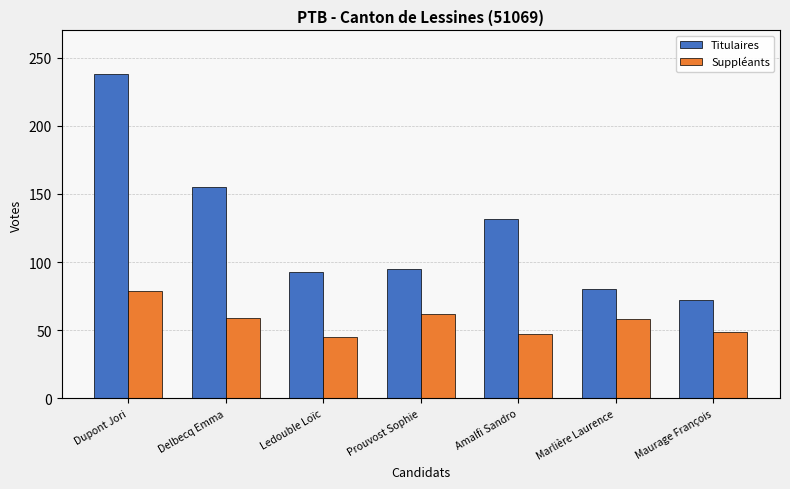

What position from the left is Dupont Jori?

1